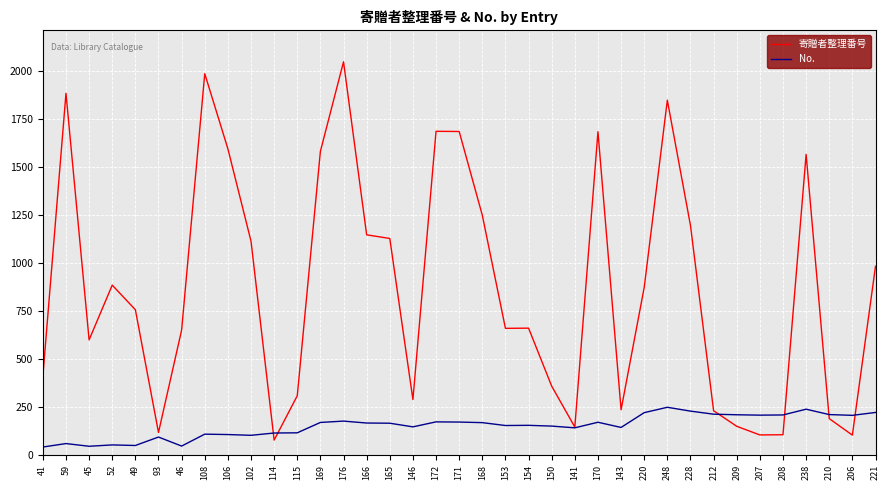

Between which two adjacent categories do No. and 寄贈者整理番号 first intersect?

102 and 114